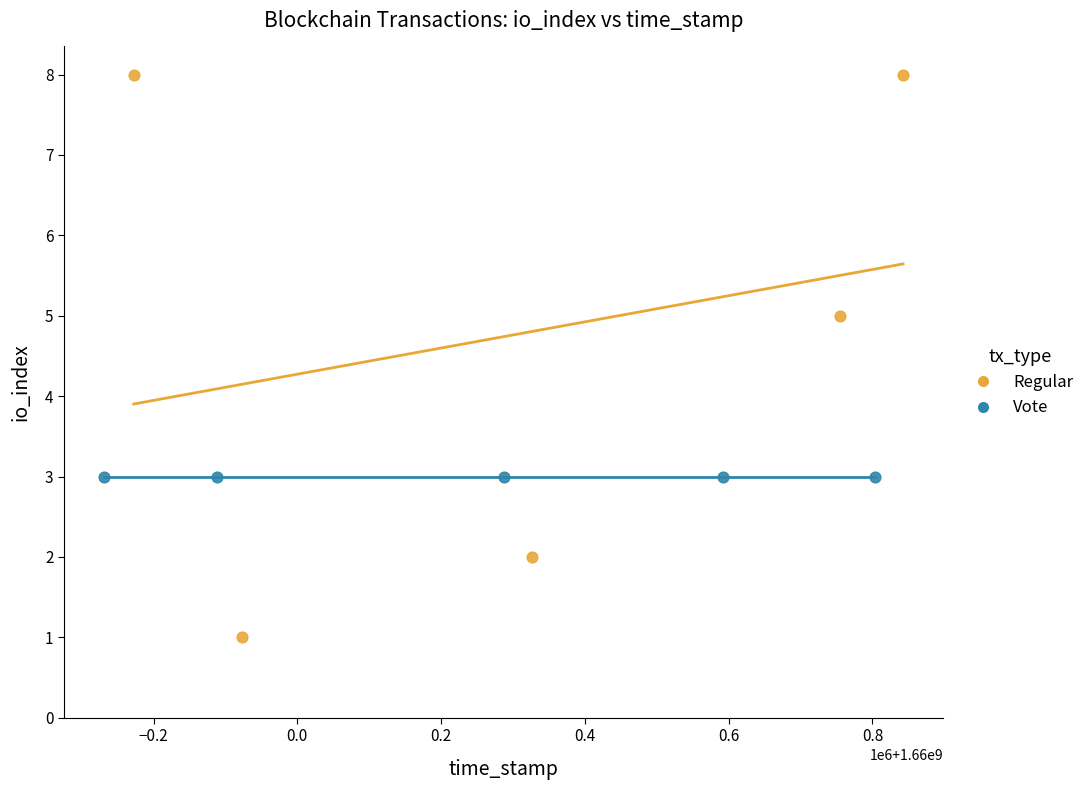

Which series reaches the maximum Y coordinate?

Regular